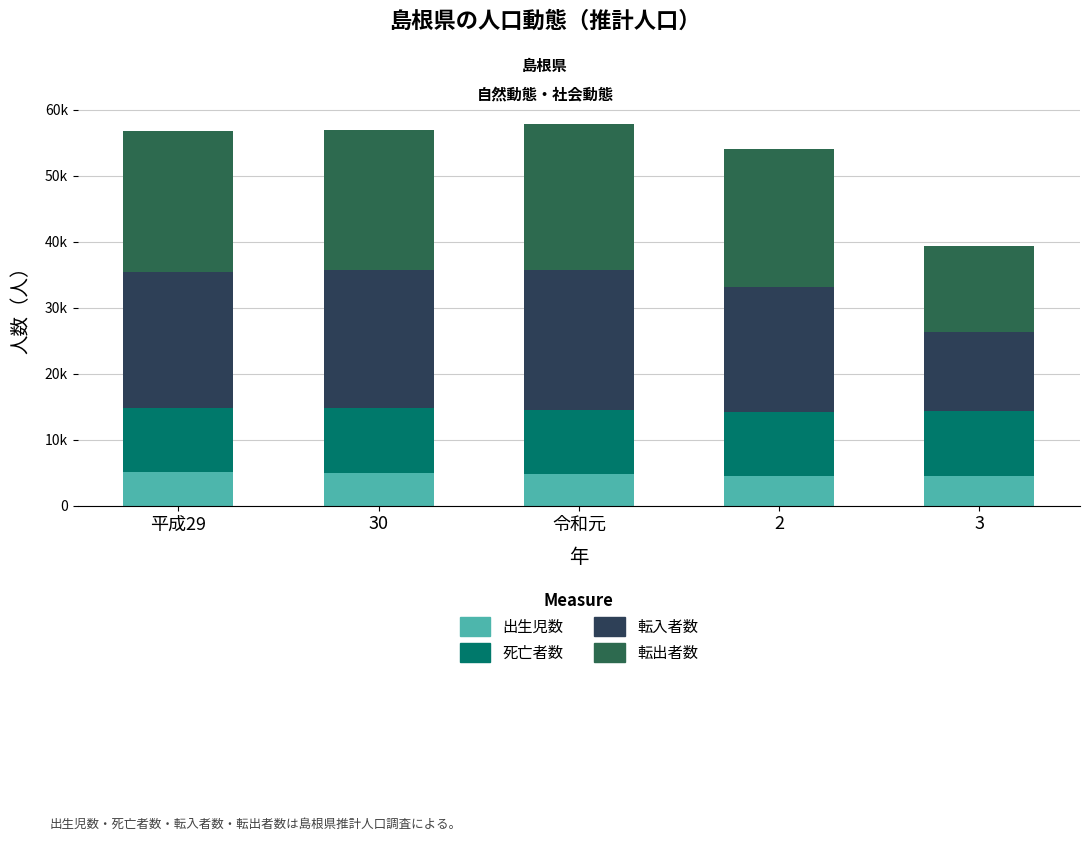

Rank the series by their maximum value, from lowest to highest.

出生児数, 死亡者数, 転入者数, 転出者数